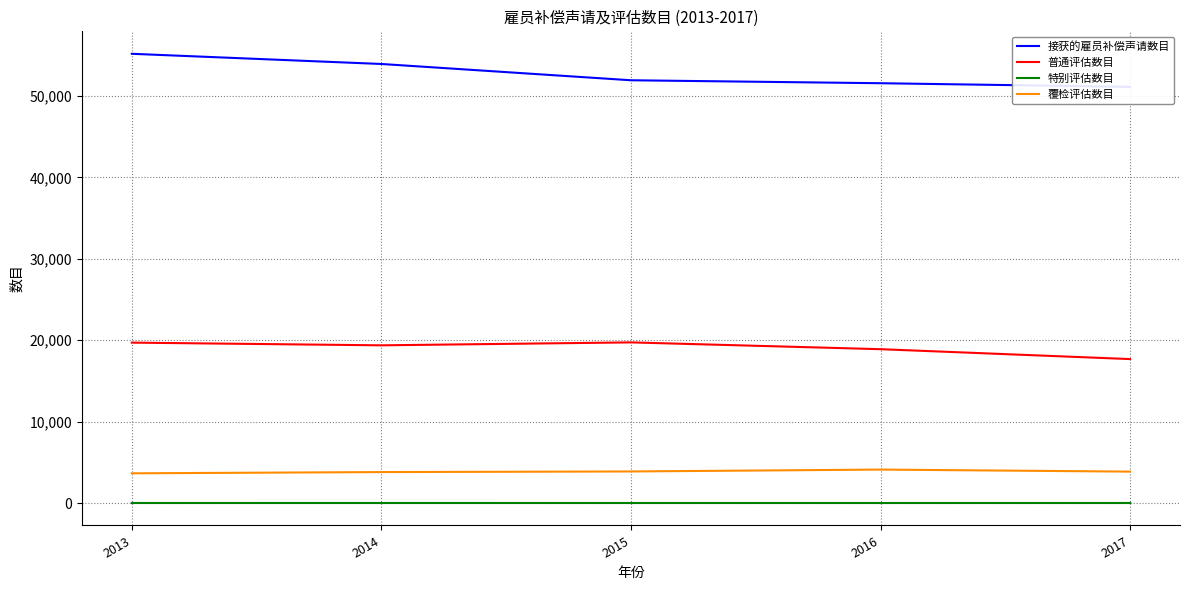

True or false: 接获的雇员补偿声请数目 and 特别评估数目 intersect in this chart.

False